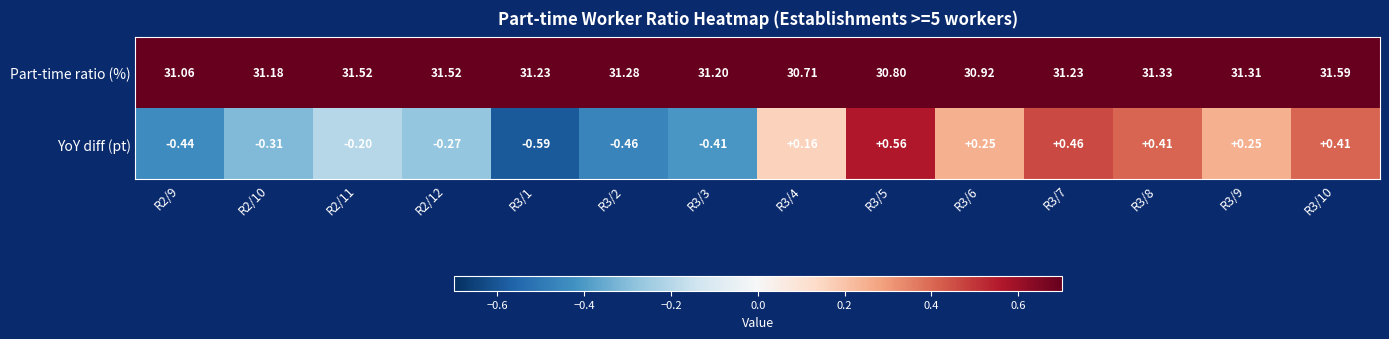

Rank the series at R2/12 from highest to lowest value.

Part-time ratio (%), YoY diff (pt)